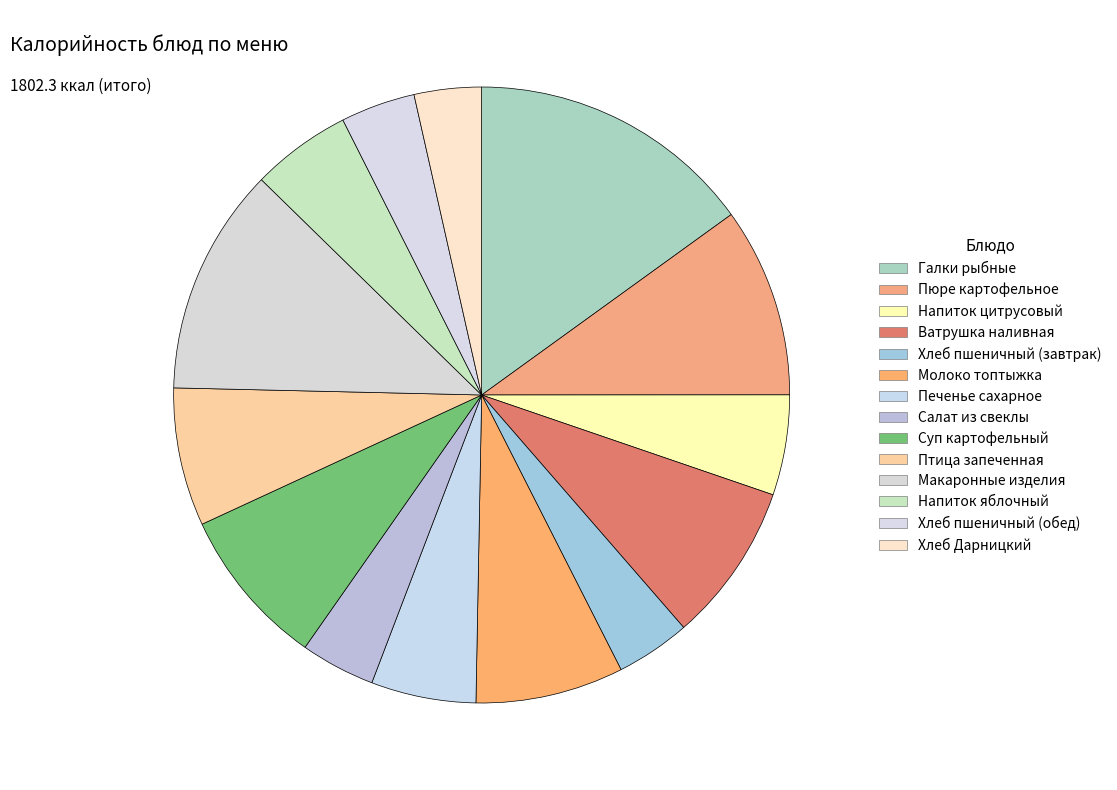

Is there a majority slice in this chart?

No